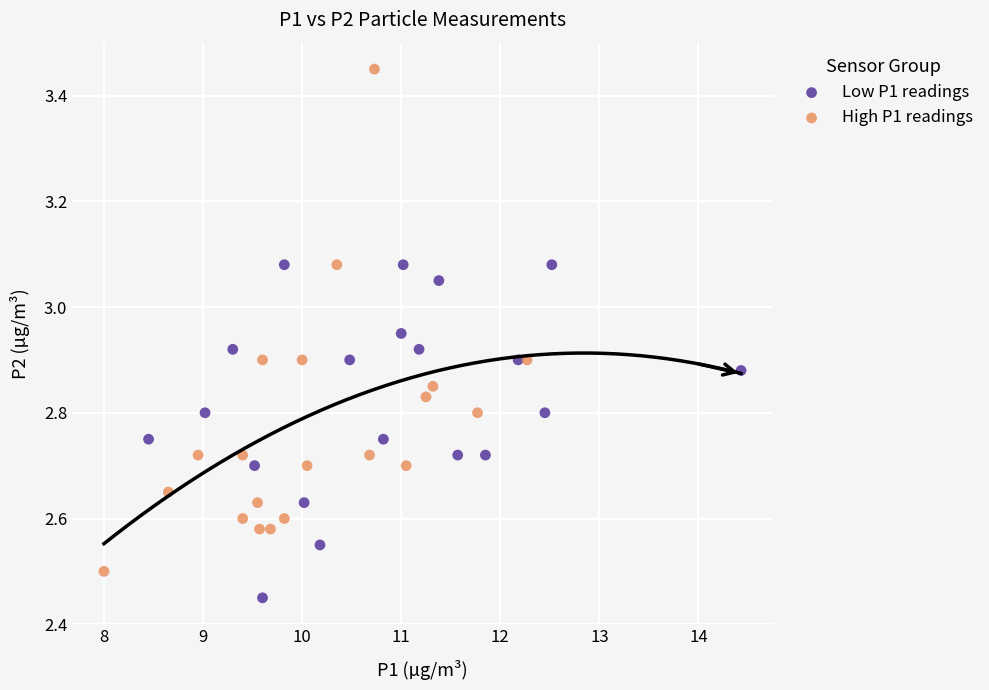

What are all the series names shown in the legend?

Low P1 readings, High P1 readings